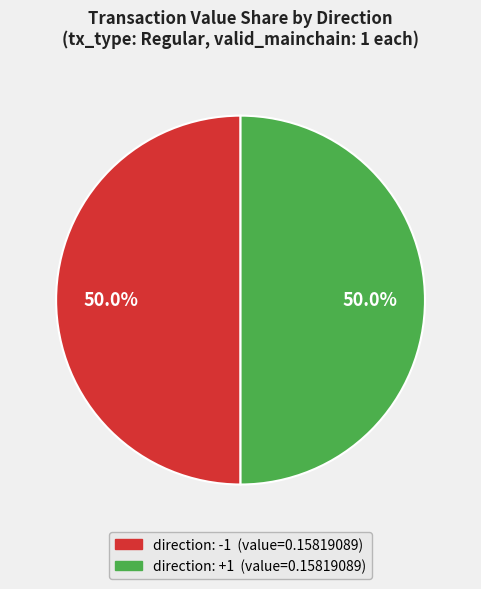

What is the total percentage of direction: +1 and direction: -1?

100.0%